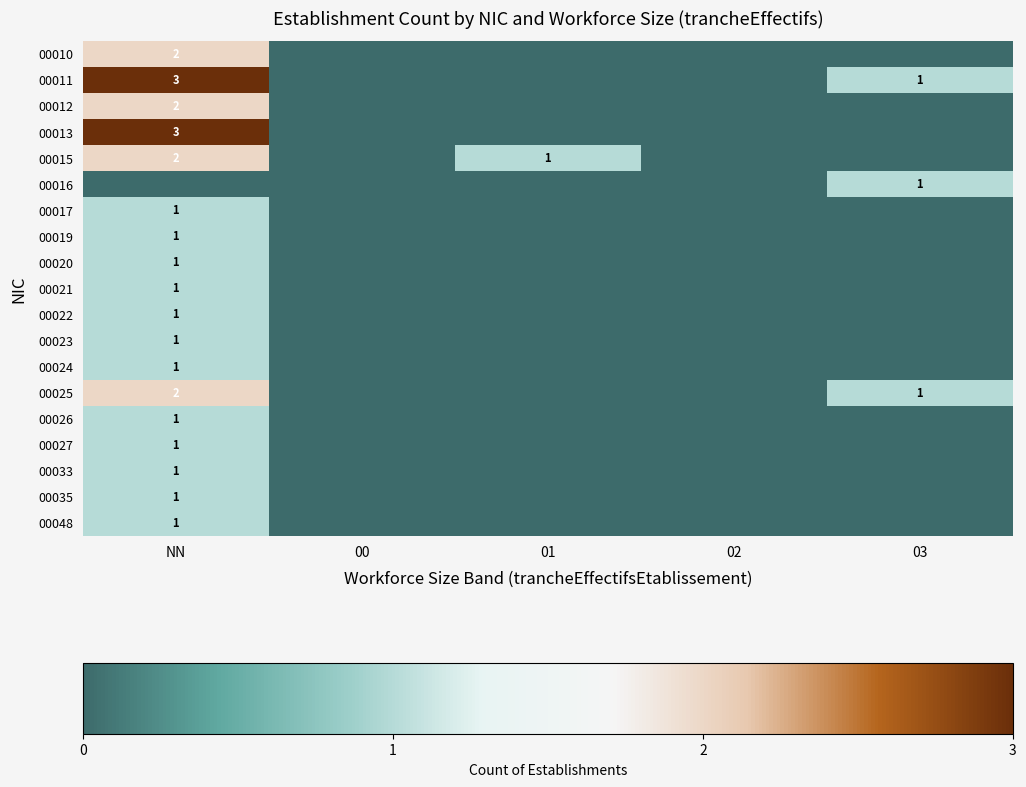

At which category is the sum across all series the highest?

NN